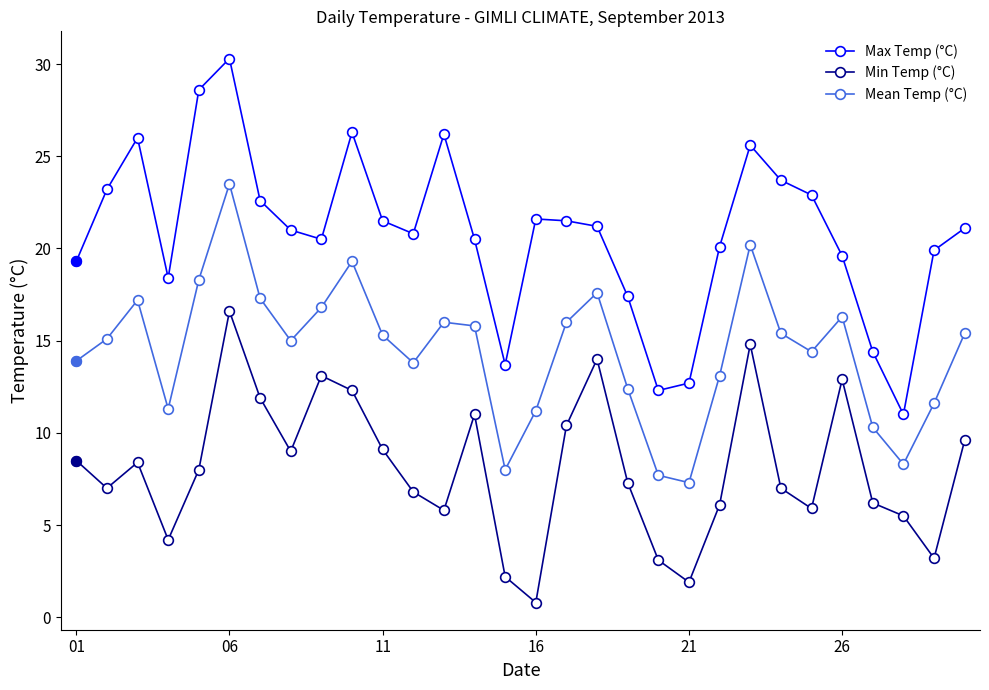

Which series has the largest total across all categories?

Max Temp (°C)